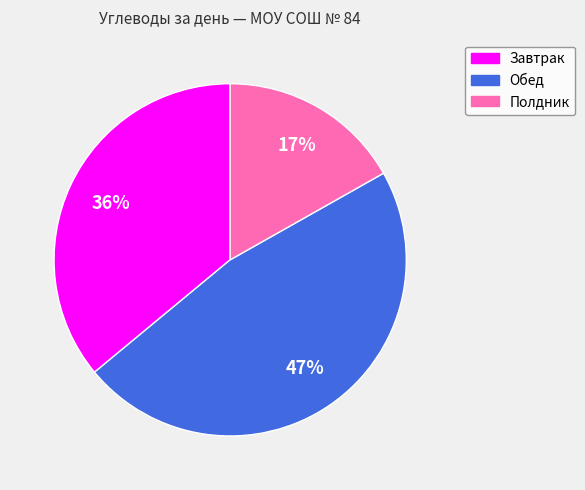

Does Обед represent more than half of the total?

No